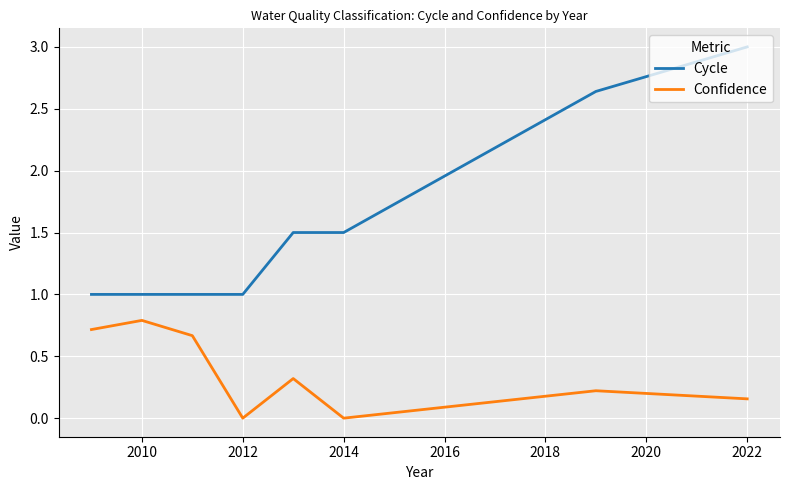

What is the maximum value shown in the chart?

3.0